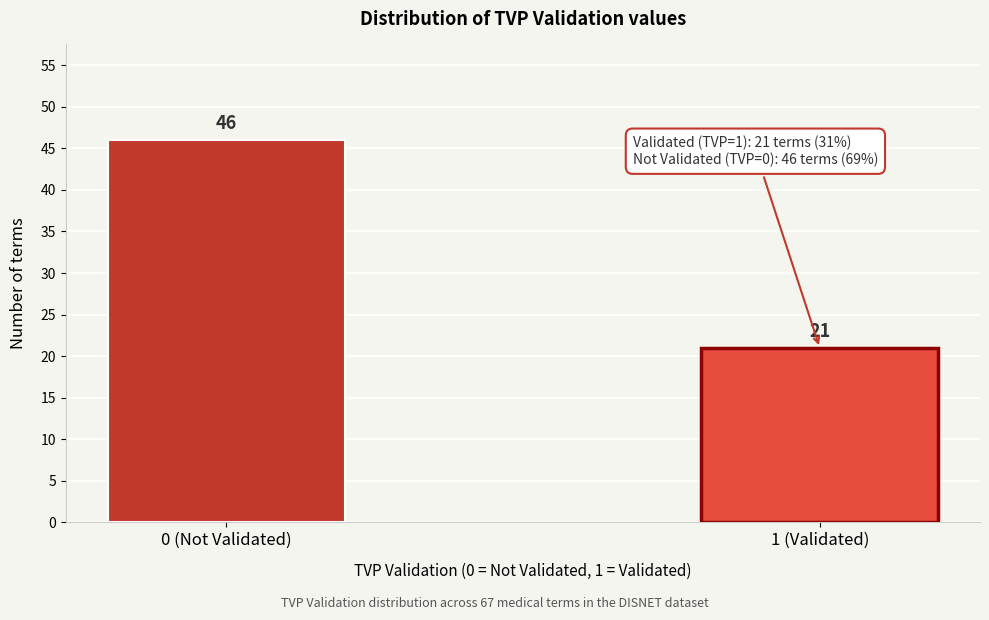

Reading left to right, transcribe all the data shown in this chart.

46	21